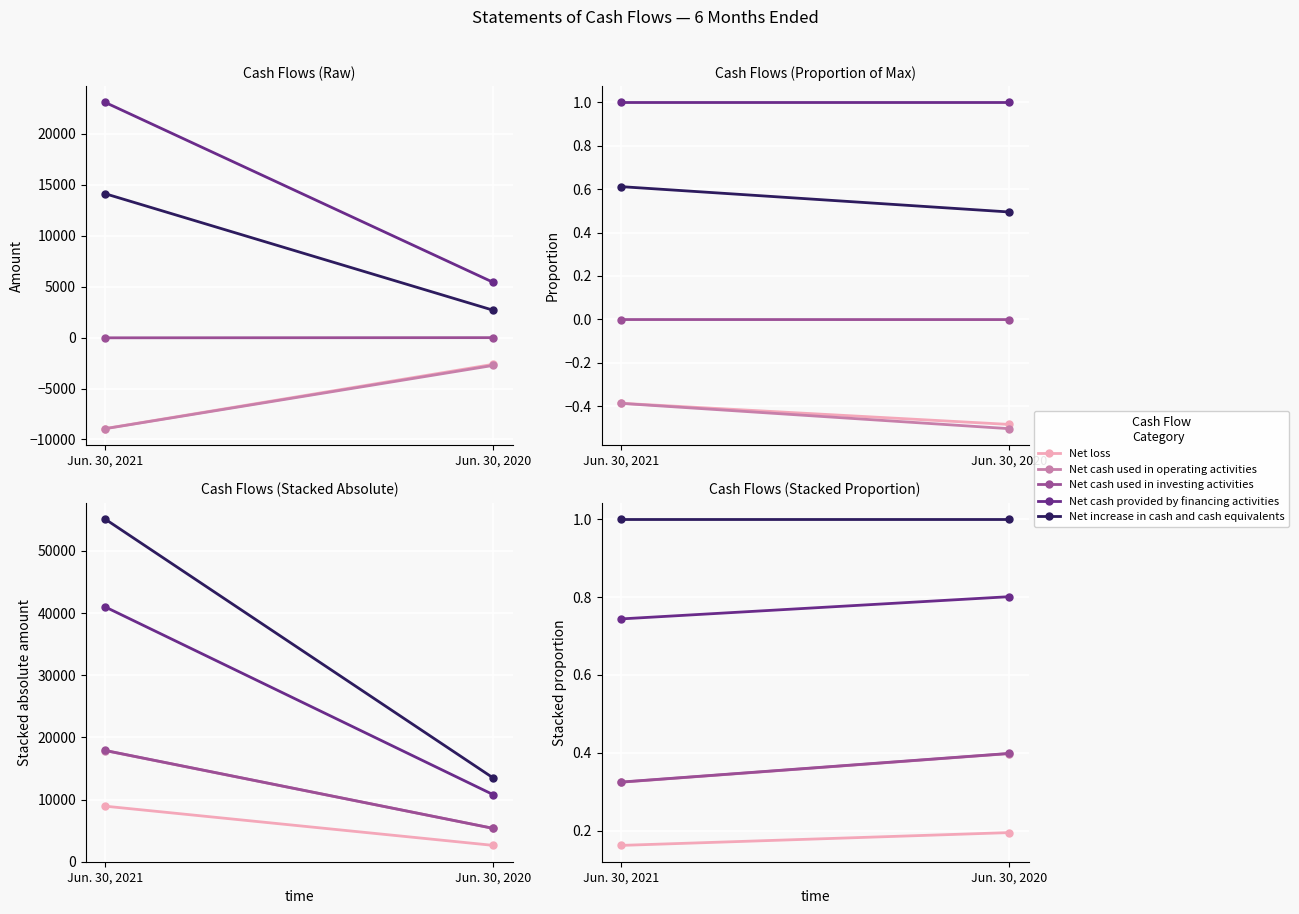

Is it true that Net cash used in operating activities equals 0.4 at Jun. 30, 2021?

False